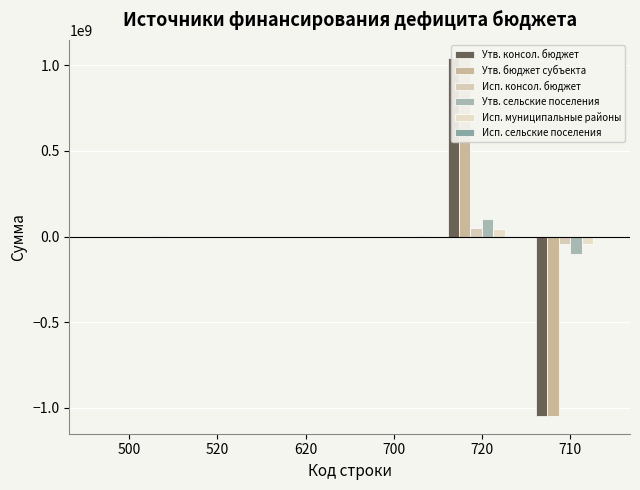

At which label does Утв. консол. бюджет reach its minimum?

710